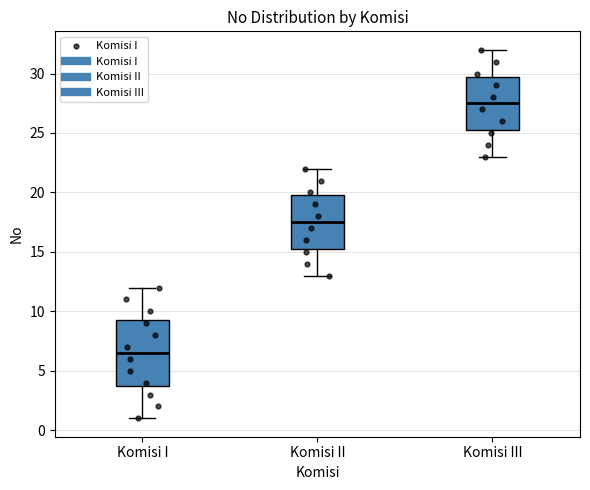

Reading left to right, read every box against the y-axis: the position of its median line, the range the box covers, and the ends of its whiskers. The values are not printed on the chart, so give them approximately, as read against the axis.

Komisi I: median 6.5, box 4.0 to 9.5, whiskers 1.0 to 12.0
Komisi II: median 17.5, box 15.5 to 20.0, whiskers 13.0 to 22.0
Komisi III: median 27.5, box 25.5 to 30.0, whiskers 23.0 to 32.0